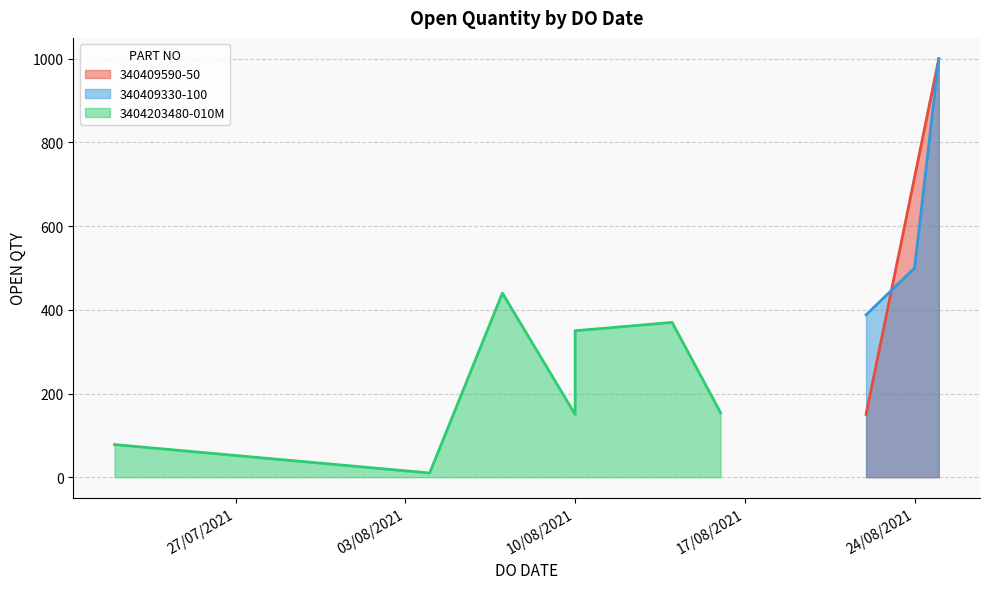

How many values exceed 370?

5